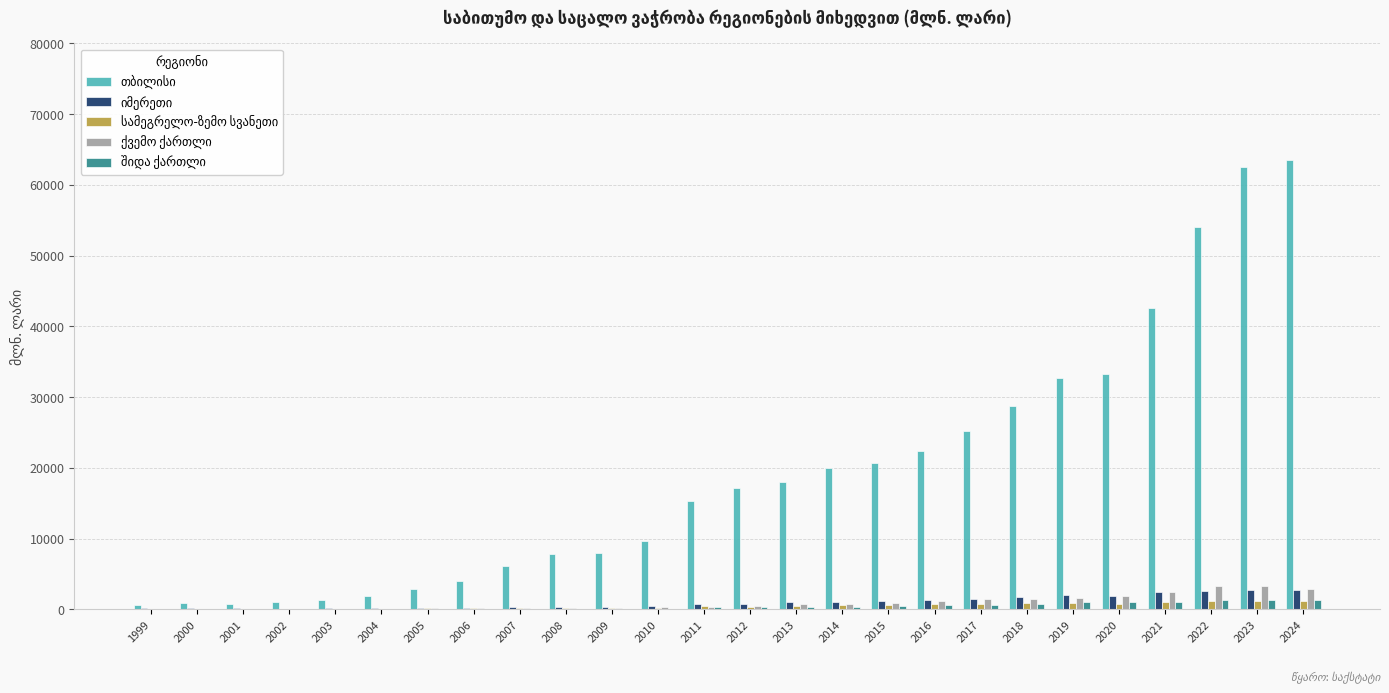

Are the bars horizontal?

No